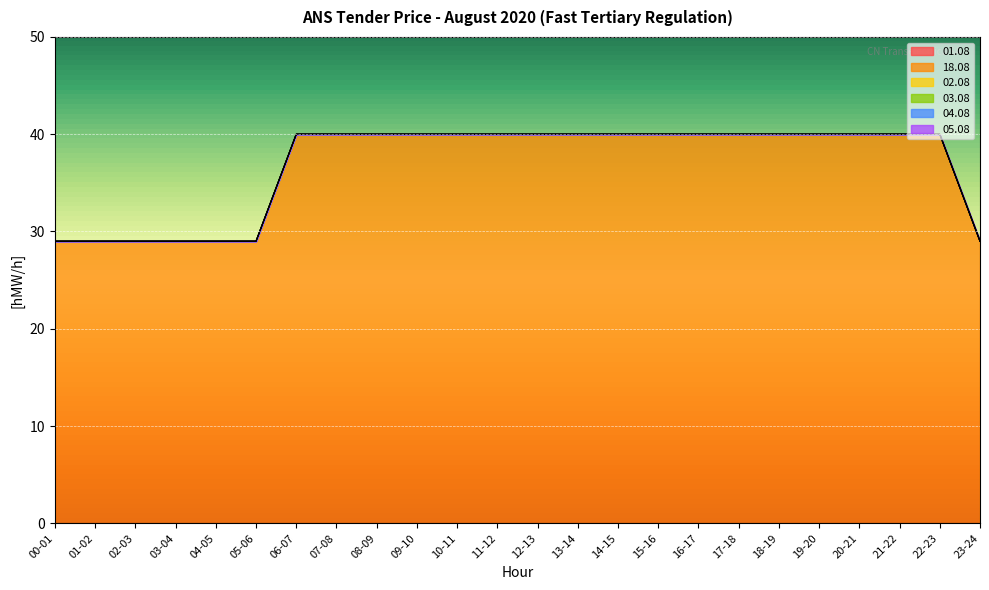

How many lines are shown in the chart?

6